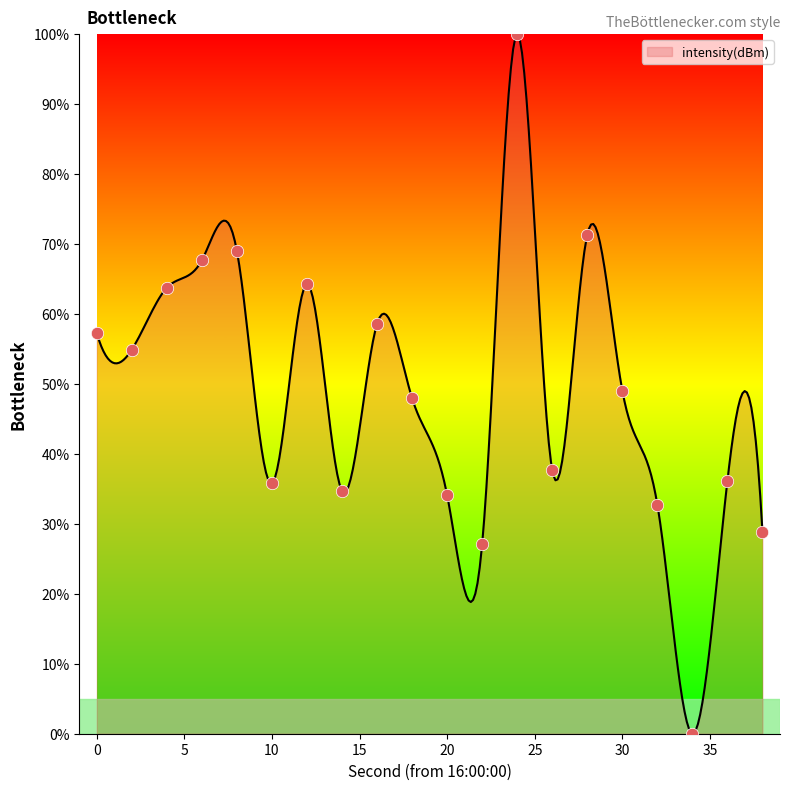

What is the ratio of the value at 28 to the value at 6?

1.1